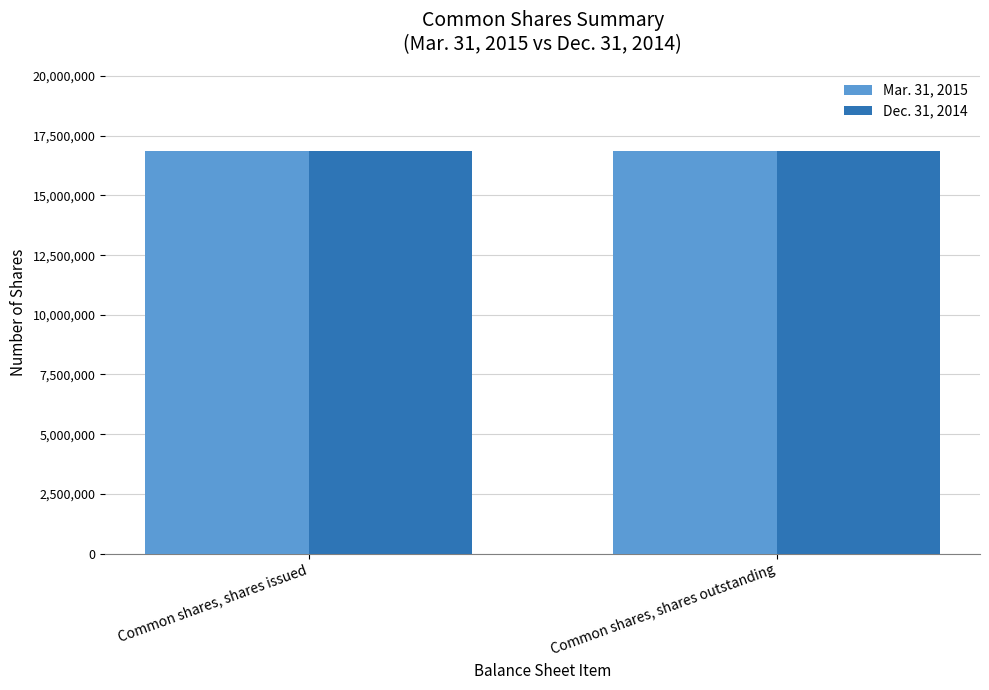

At how many categories does at least one series exceed 10836658?

2